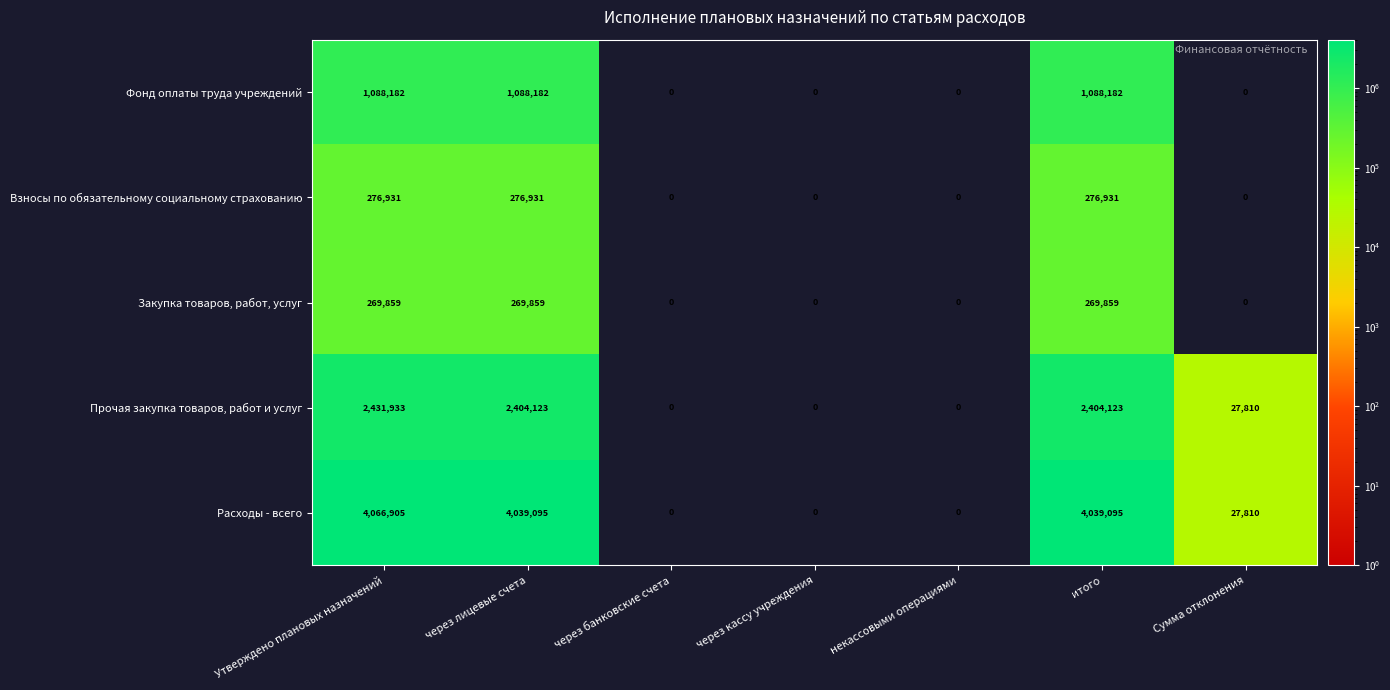

How many Взносы по обязательному социальному страхованию values are between 0 and 276931?

7